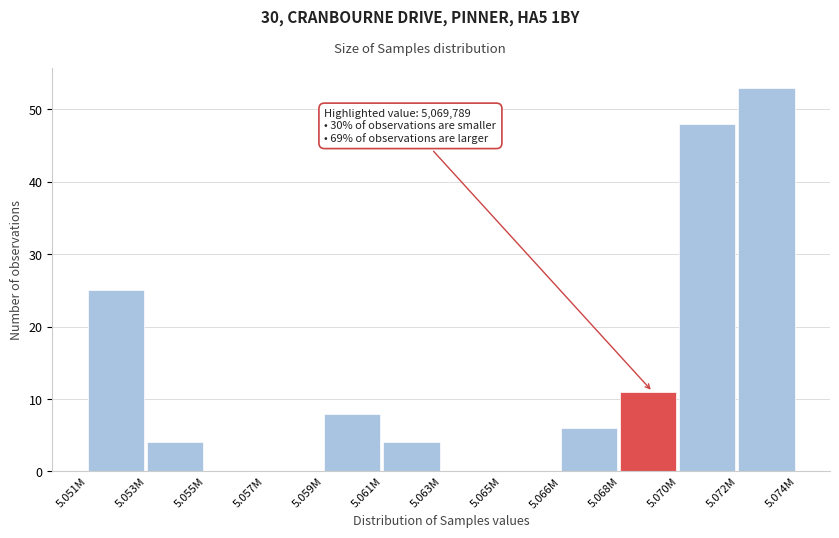

Reading right to left, transcribe all the data shown in this chart.

5.072M=53	5.070M=48	5.068M=11	5.066M=6	5.065M=0	5.063M=0	5.061M=4	5.059M=8	5.057M=0	5.055M=0	5.053M=4	5.051M=25